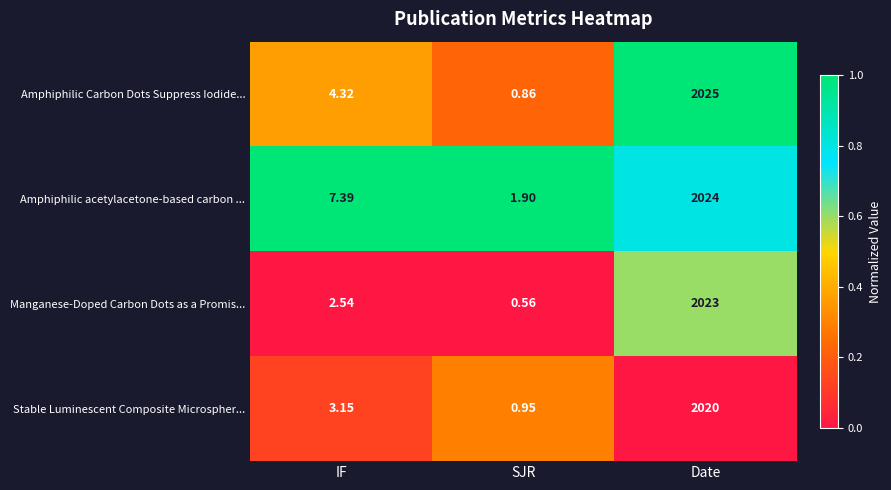

Which label corresponds to the largest value in the chart?

Date